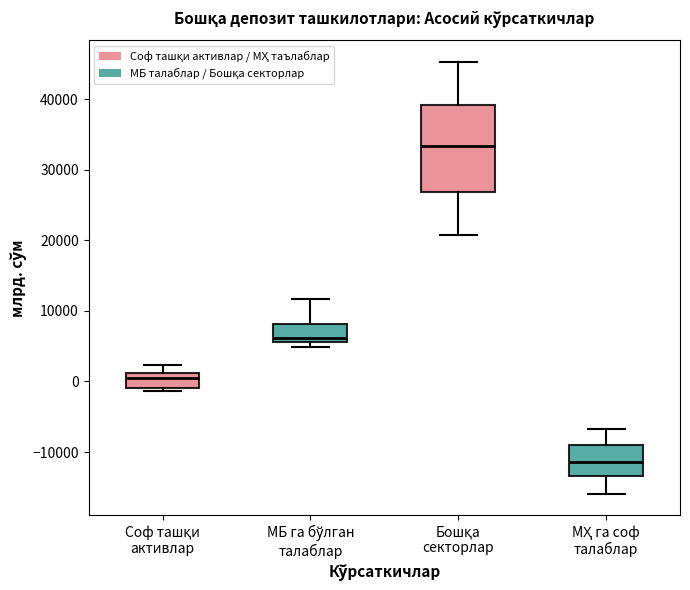

Reading left to right, read every box against the y-axis: the position of its median line, the range the box covers, and the ends of its whiskers. The values are not printed on the chart, so give them approximately, as read against the axis.

Соф ташқи активлар: median 0, box -1000 to 1000, whiskers -1000 (just below the box's lower edge) to 2000
МБ га бўлган талаблар: median 6000 (just above the box's lower edge), box 6000 to 8000, whiskers 5000 to 12000
Бошқа секторлар: median 33000, box 27000 to 39000, whiskers 21000 to 45000
МҲ га соф талаблар: median -11000, box -13000 to -9000, whiskers -16000 to -7000